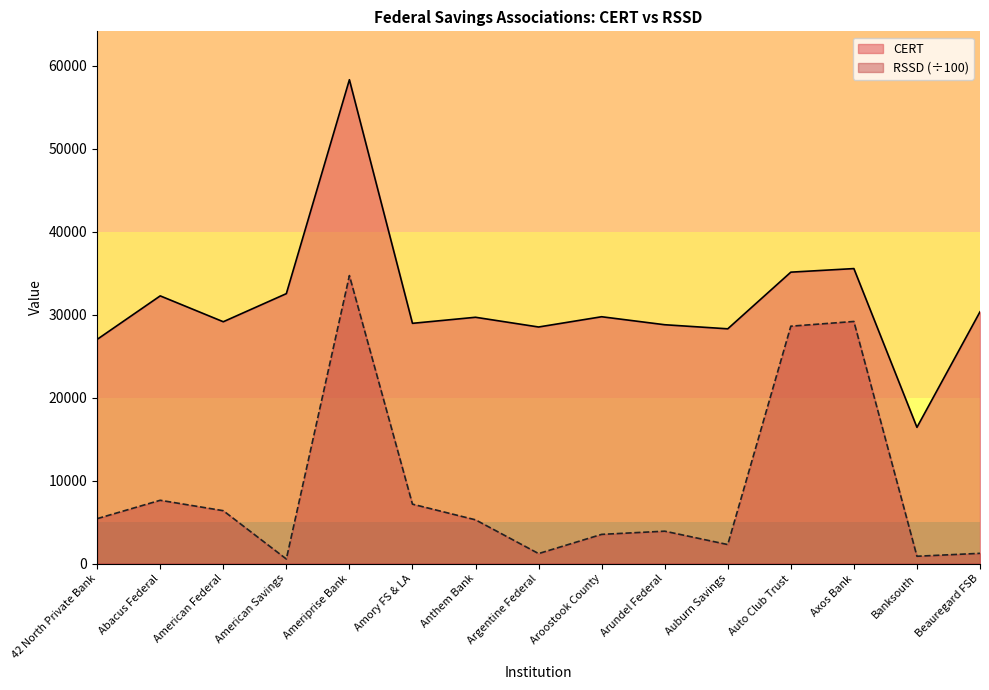

True or false: CERT and RSSD intersect in this chart.

False